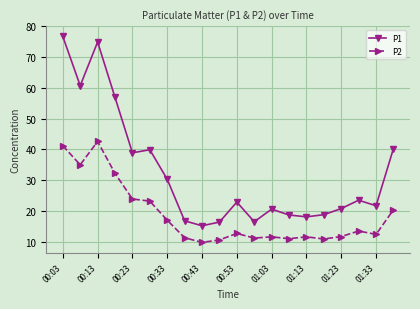

True or false: P2 and P1 cross at least once.

False